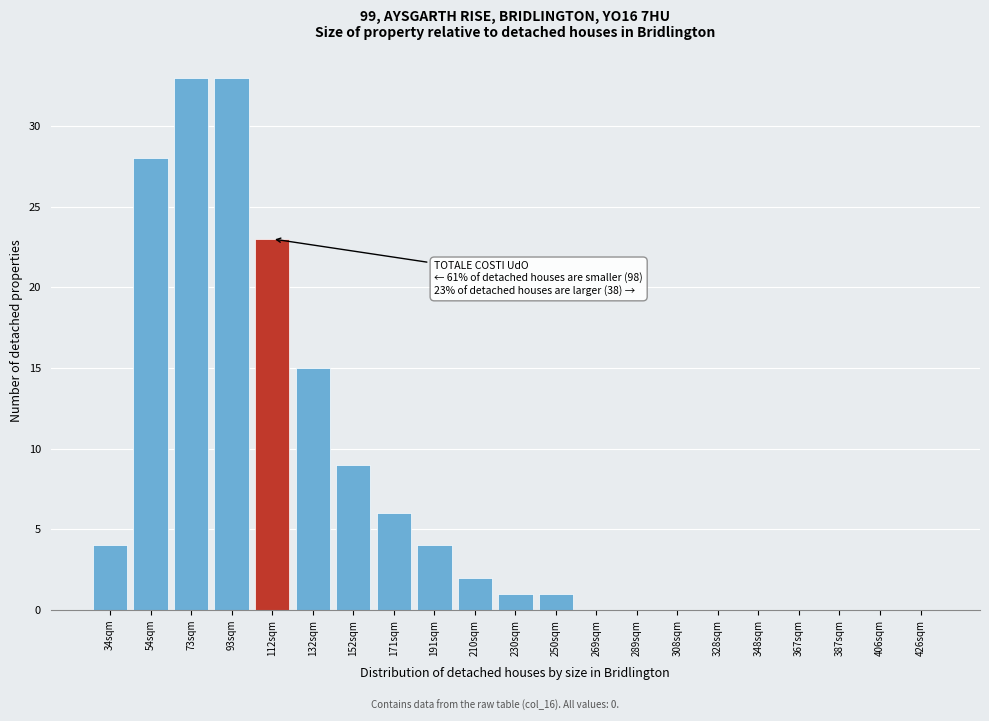

Reading left to right, list all the values displayed in this chart.

34sqm=4	54sqm=28	73sqm=33	93sqm=33	112sqm=23	132sqm=15	152sqm=9	171sqm=6	191sqm=4	210sqm=2	230sqm=1	250sqm=1	269sqm=0	289sqm=0	308sqm=0	328sqm=0	348sqm=0	367sqm=0	387sqm=0	406sqm=0	426sqm=0